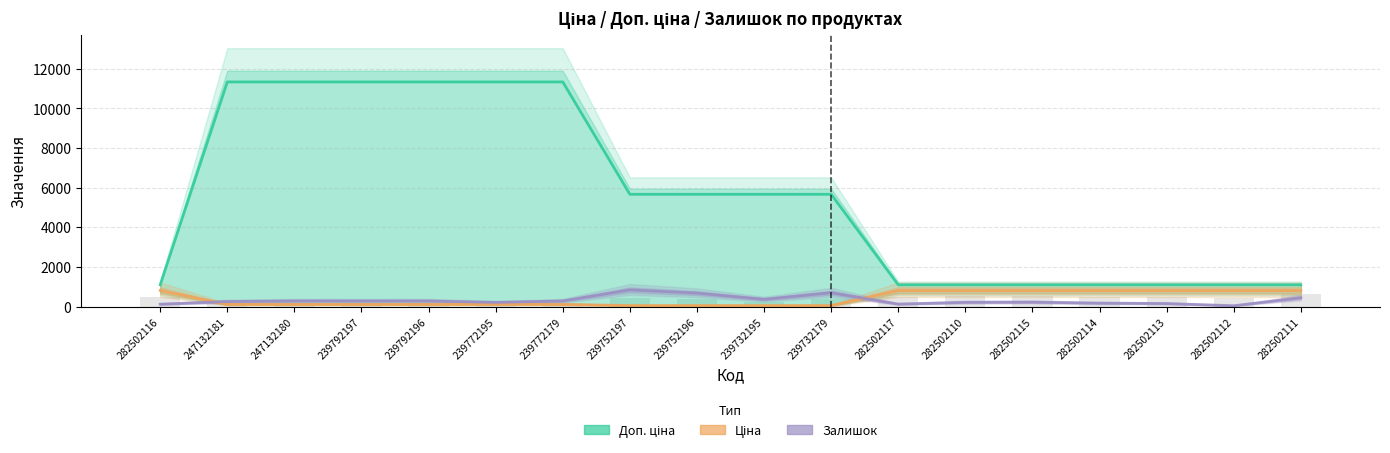

Is the value of Залишок at 239792197 greater than the value of Ціна at 282502115?

No